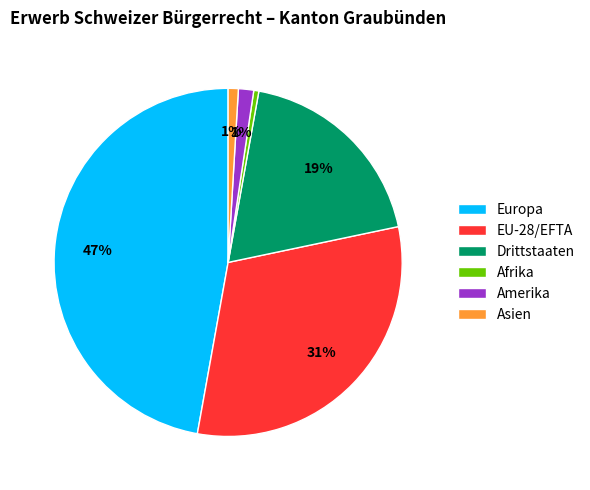

To the nearest percent, what is the average slice percentage?

17%